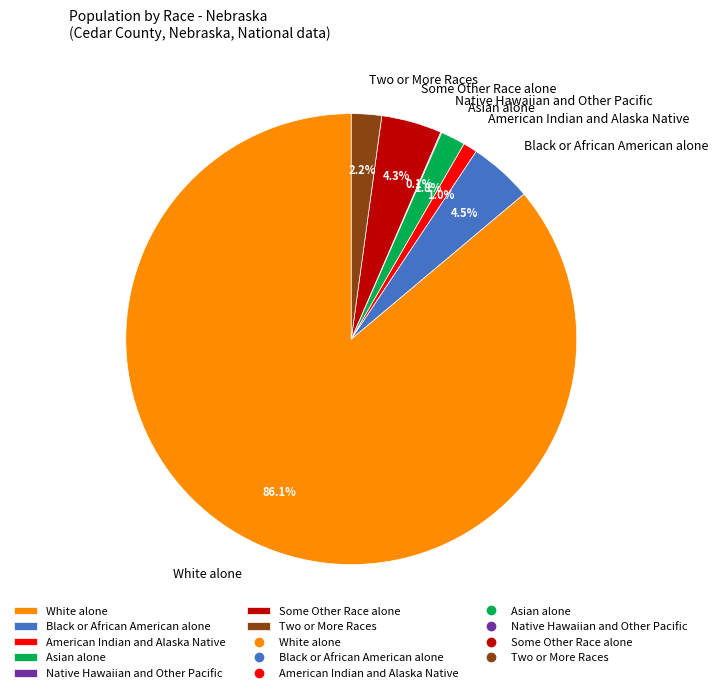

The Two or More Races slice represents 2% of the pie. True or false?

True